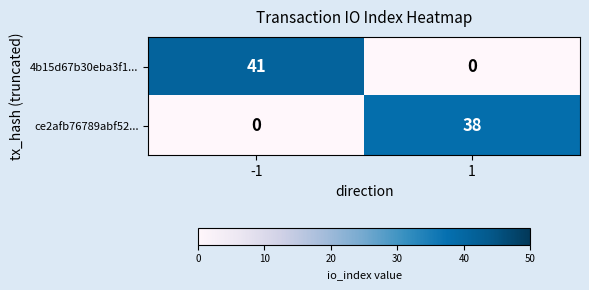

What is the sum of all ce2afb76789abf52... values?

38